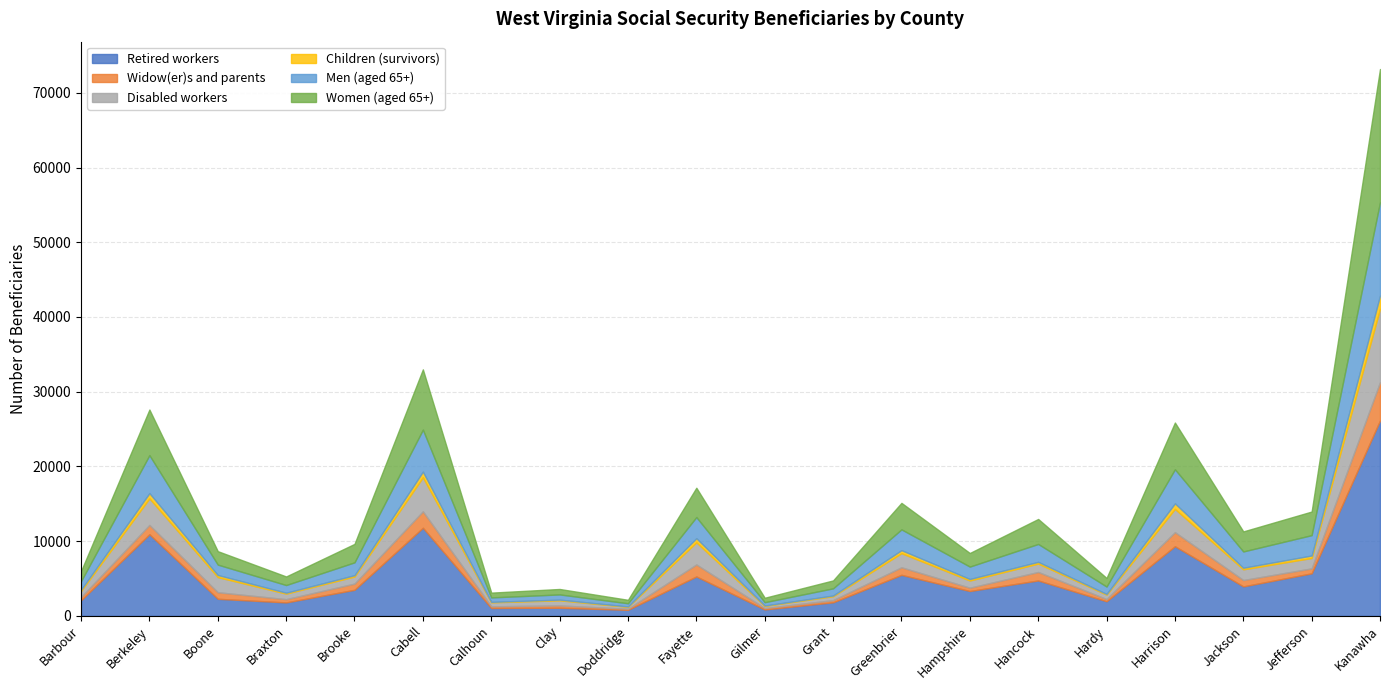

What are all the series names shown in the legend?

Retired workers, Widow(er)s and parents, Disabled workers, Children (survivors), Men (aged 65+), Women (aged 65+)